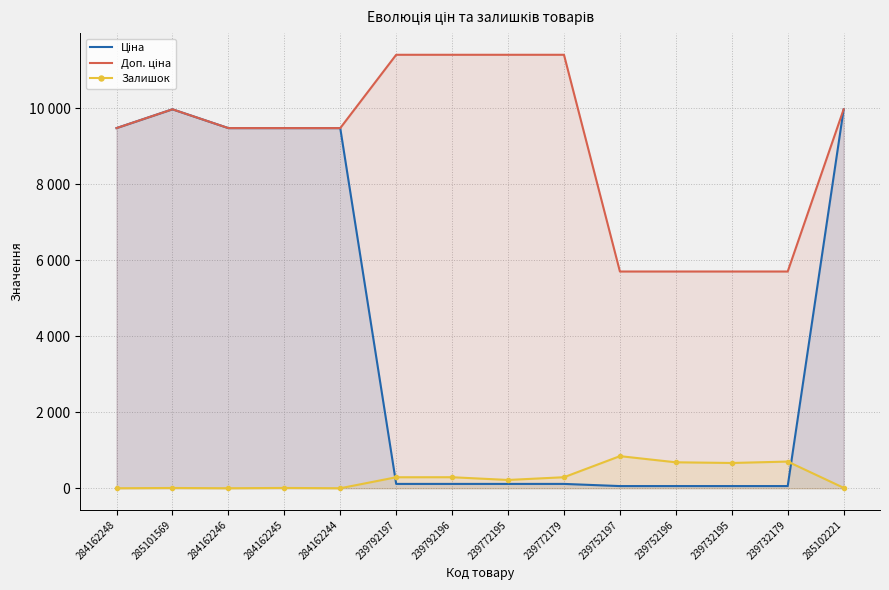

Reading left to right, list all the values displayed in this chart.

Ціна: 9480.1	9975.0	9480.1	9480.1	9480.1	114.1	114.1	114.1	114.1	57.0	57.0	57.0	57.0	9975.0
Доп. ціна: 9480.1	9975.0	9480.1	9480.1	9480.1	11410.0	11410.0	11410.0	11410.0	5705.0	5705.0	5705.0	5705.0	9975.0
Залишок: 0.0	7.0	0.0	8.0	0.0	289.0	290.0	218.0	290.0	845.0	683.0	665.0	702.0	11.0